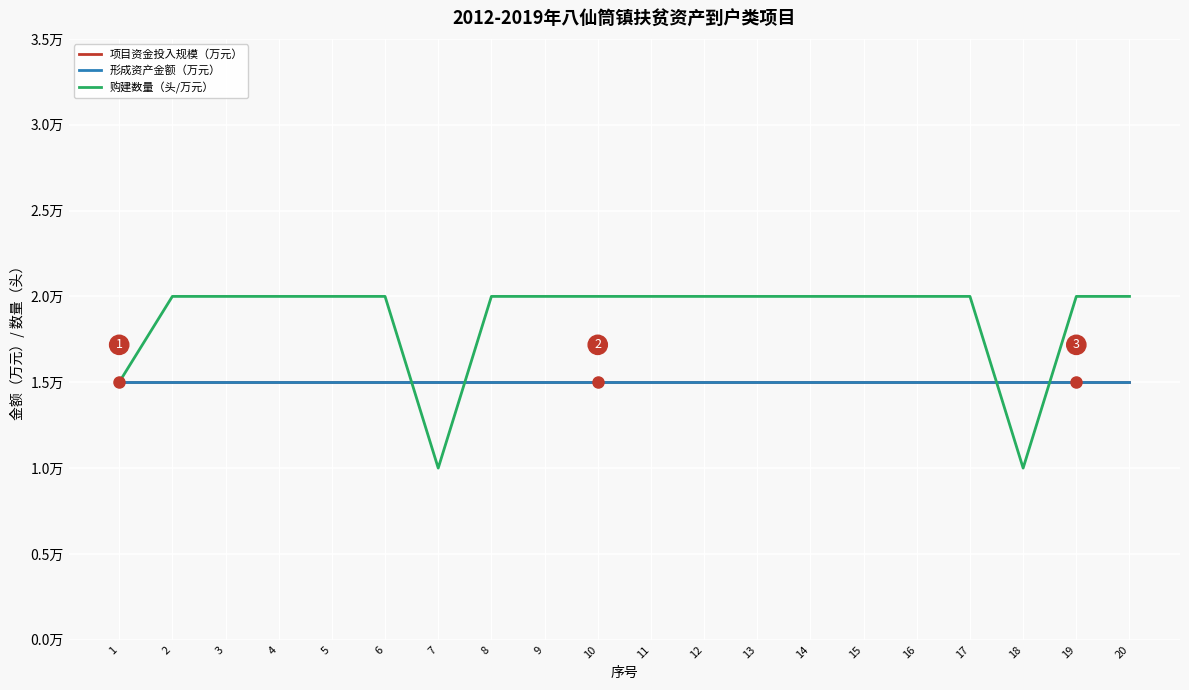

The value of 项目资金投入规模（万元） at 16 is 1.5. True or false?

True